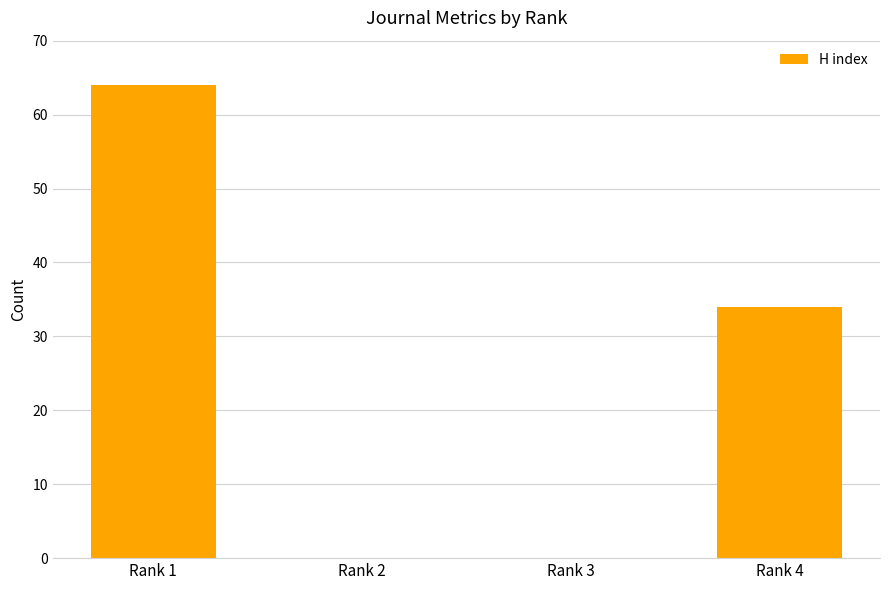

How many data points does each series have?

4